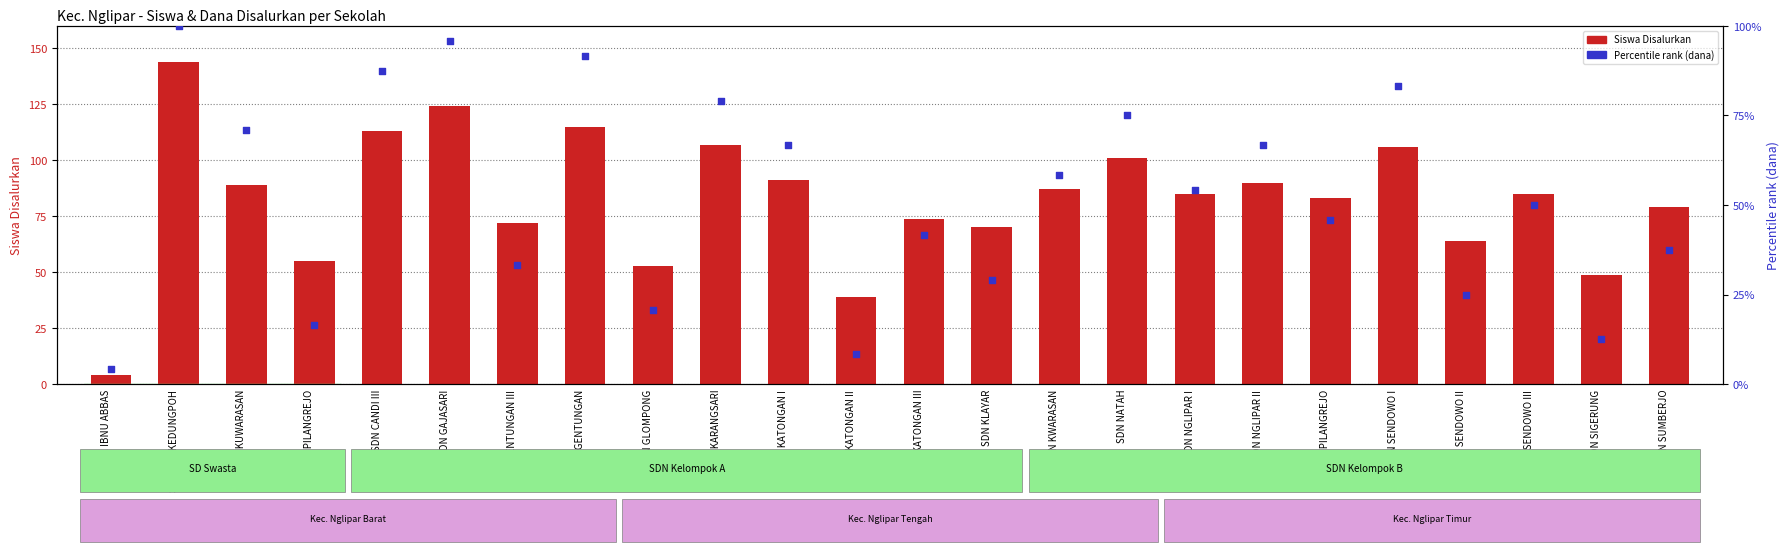

Which series has the largest total across all categories?

Siswa Disalurkan